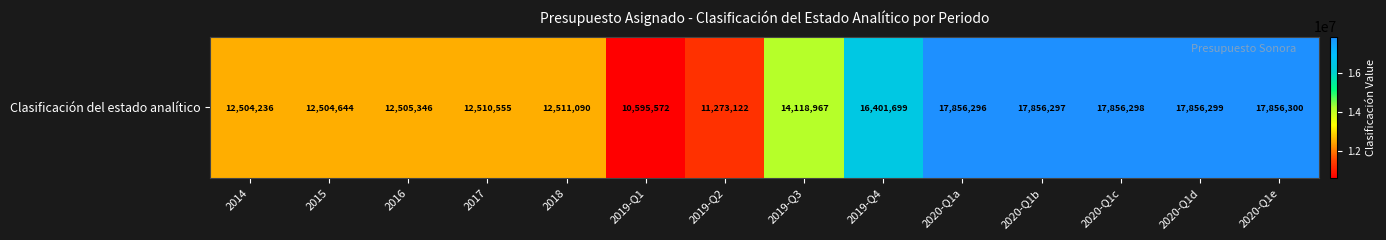

List the labels in order of value, smallest first.

2019-Q1, 2019-Q2, 2014, 2015, 2016, 2017, 2018, 2019-Q3, 2019-Q4, 2020-Q1a, 2020-Q1b, 2020-Q1c, 2020-Q1d, 2020-Q1e